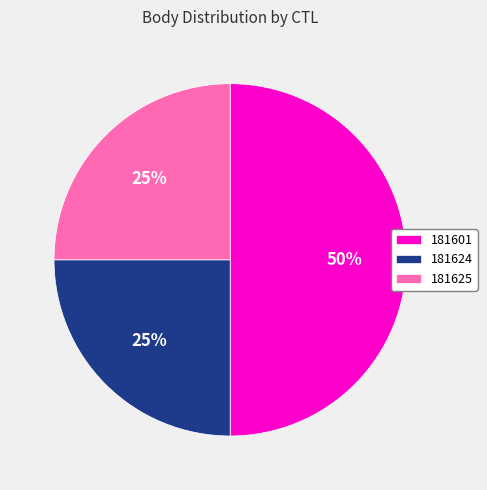

Count the number of slices in the pie.

3